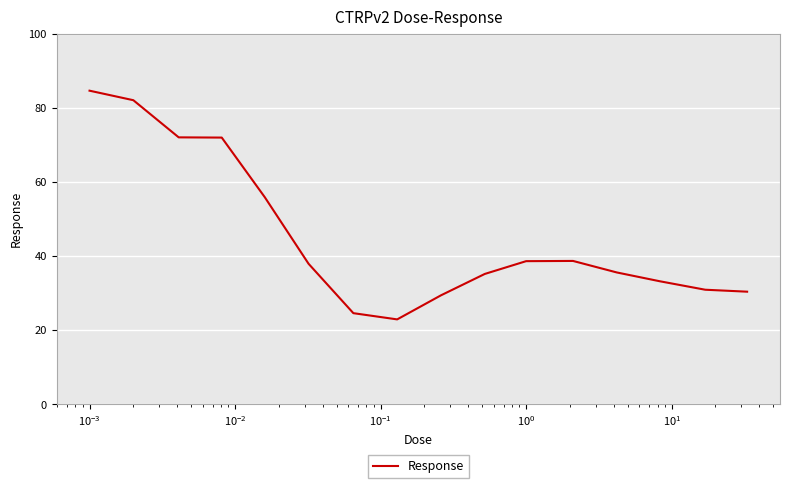

What is the difference between the maximum and minimum values?

61.7